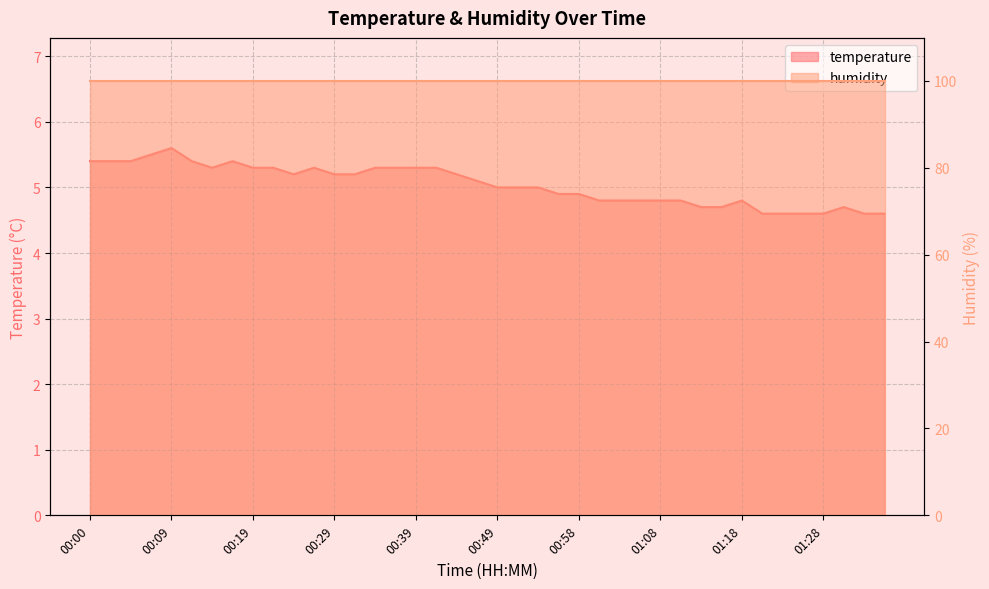

Where is the first local maximum?

00:09